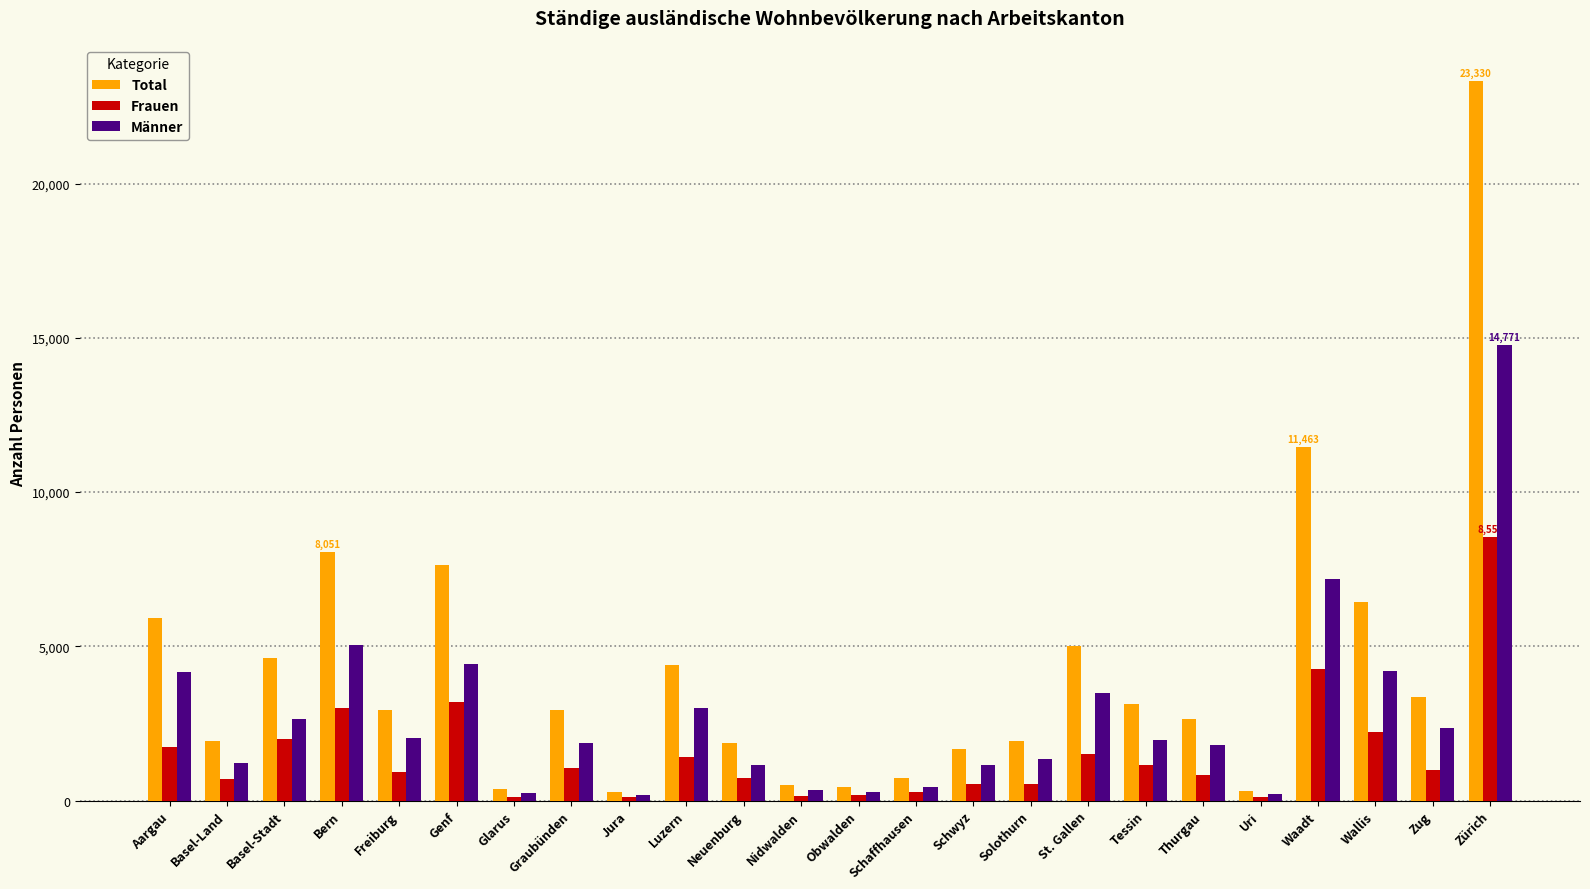

What is the sum of all Frauen values?

36365